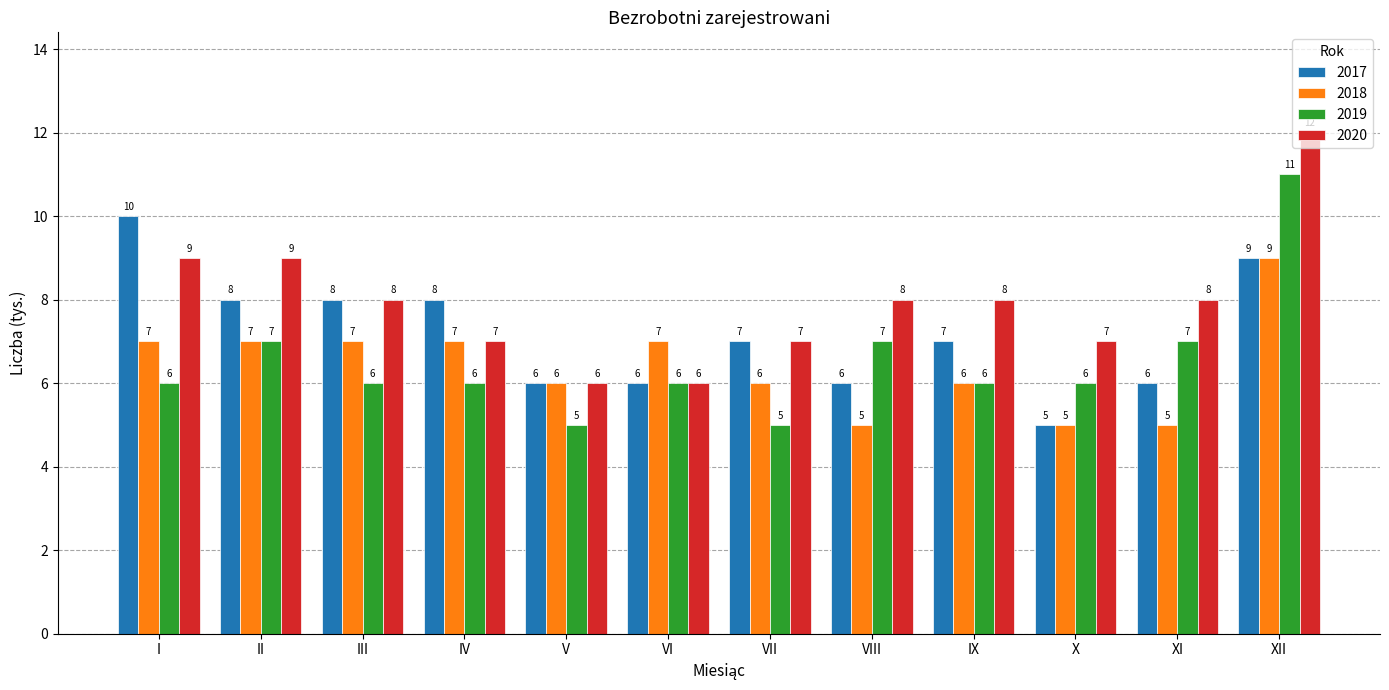

At which category is the sum across all series the highest?

XII